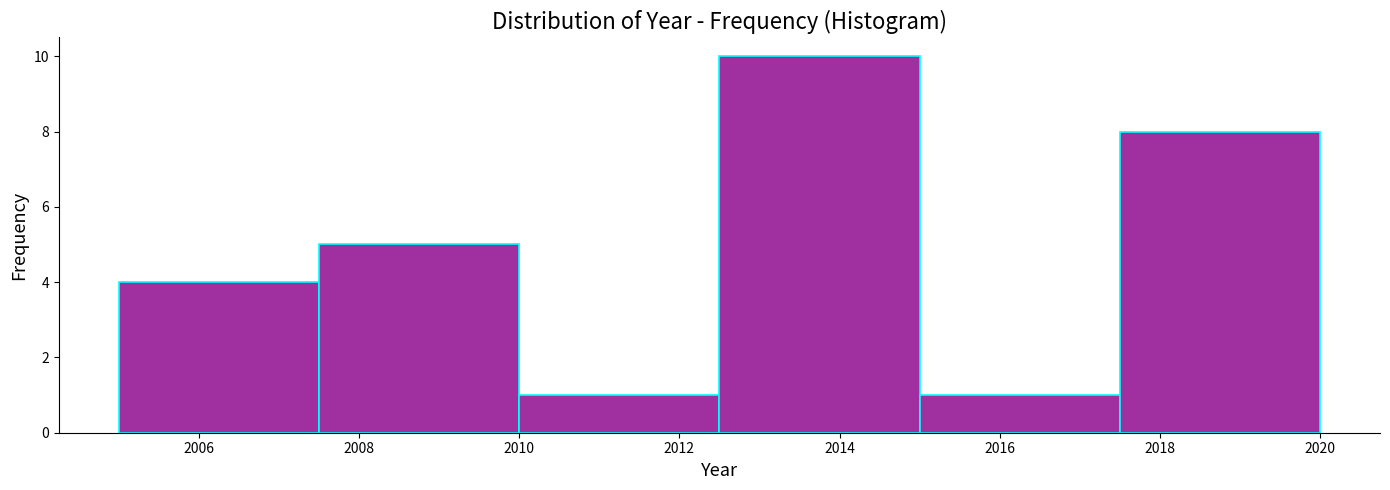

Over which range of the x-axis is the bar tallest?

2012.5 to 2015.0